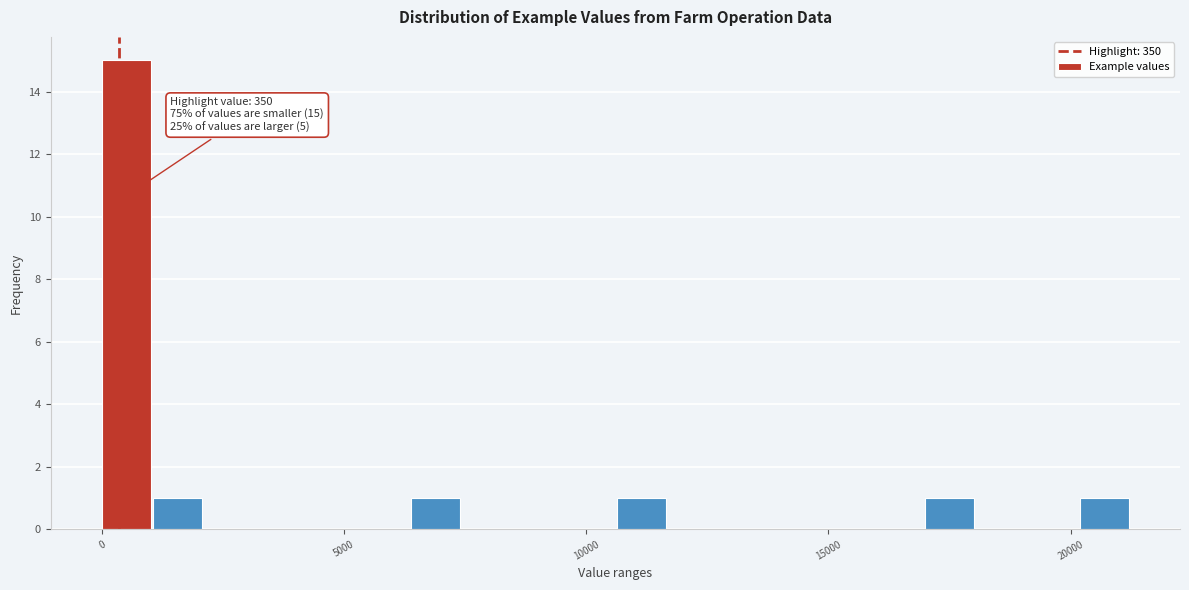

Around what value on the x-axis is the tallest bar? Give the approximate position of its centre, as read against the axis.

500